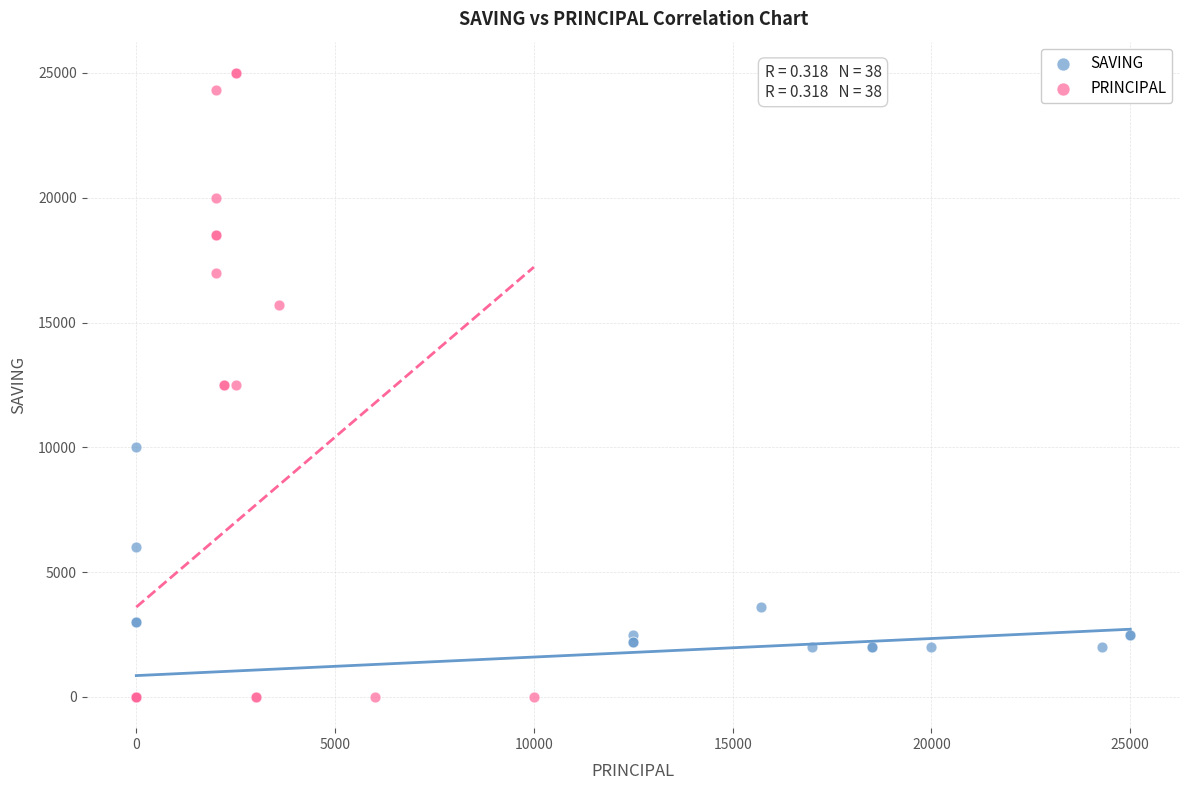

What are all the series names shown in the legend?

SAVING, PRINCIPAL